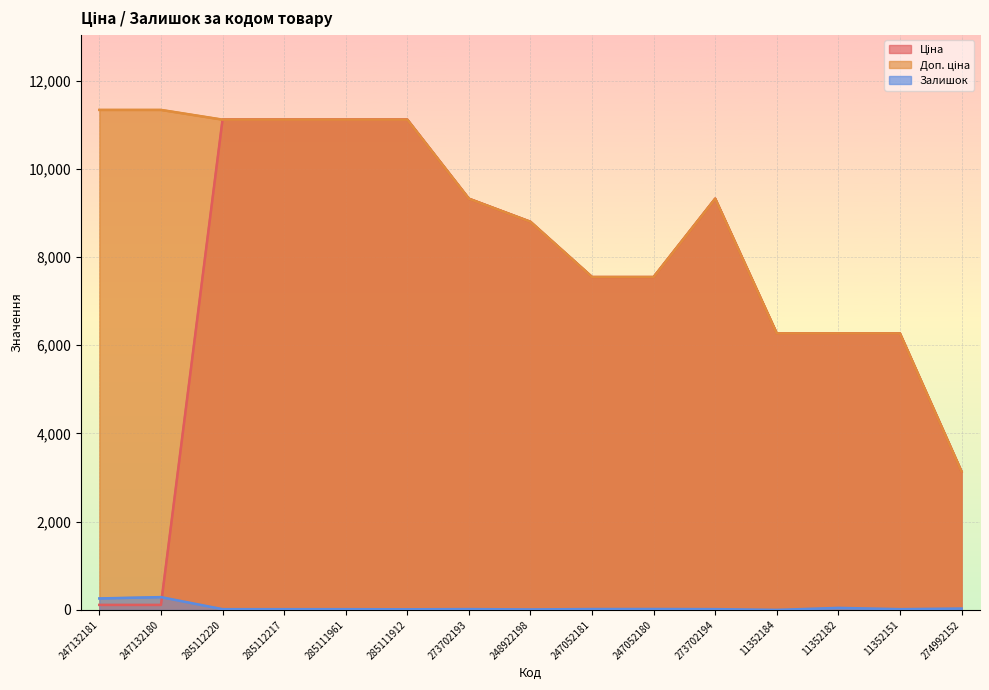

How many values in the Доп. ціна series exceed 9321?

8